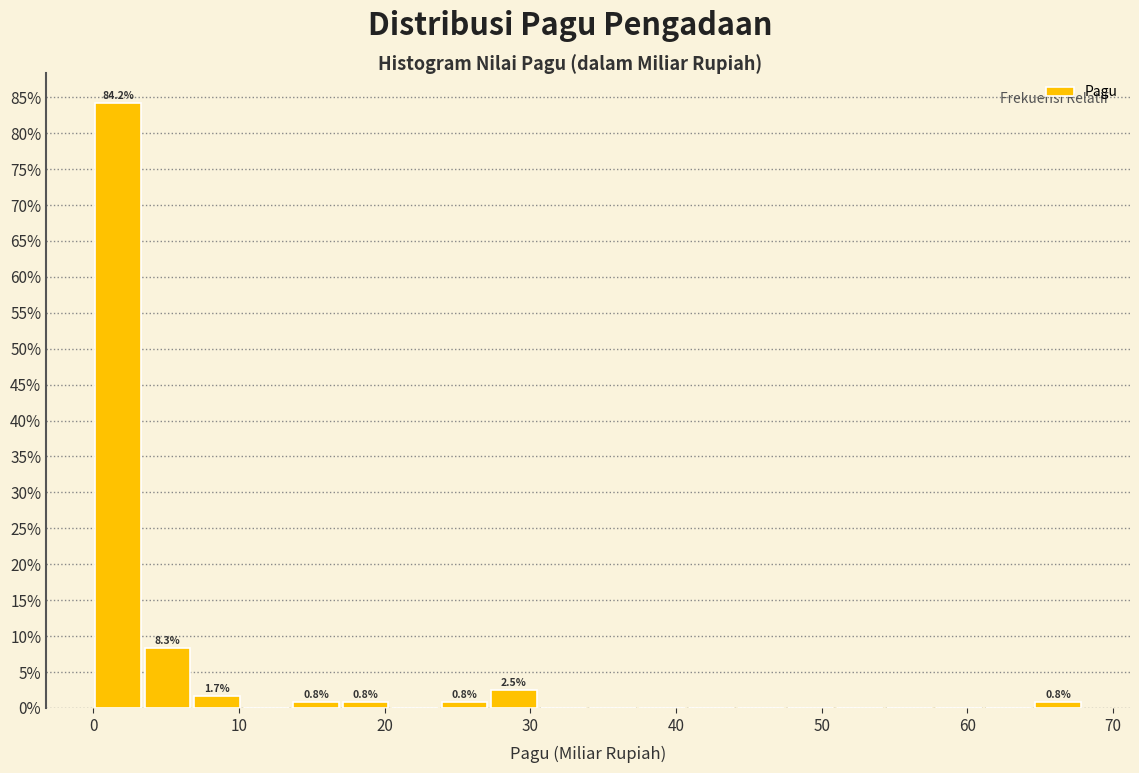

Around what value on the x-axis is the tallest bar? Give the approximate position of its centre, as read against the axis.

2